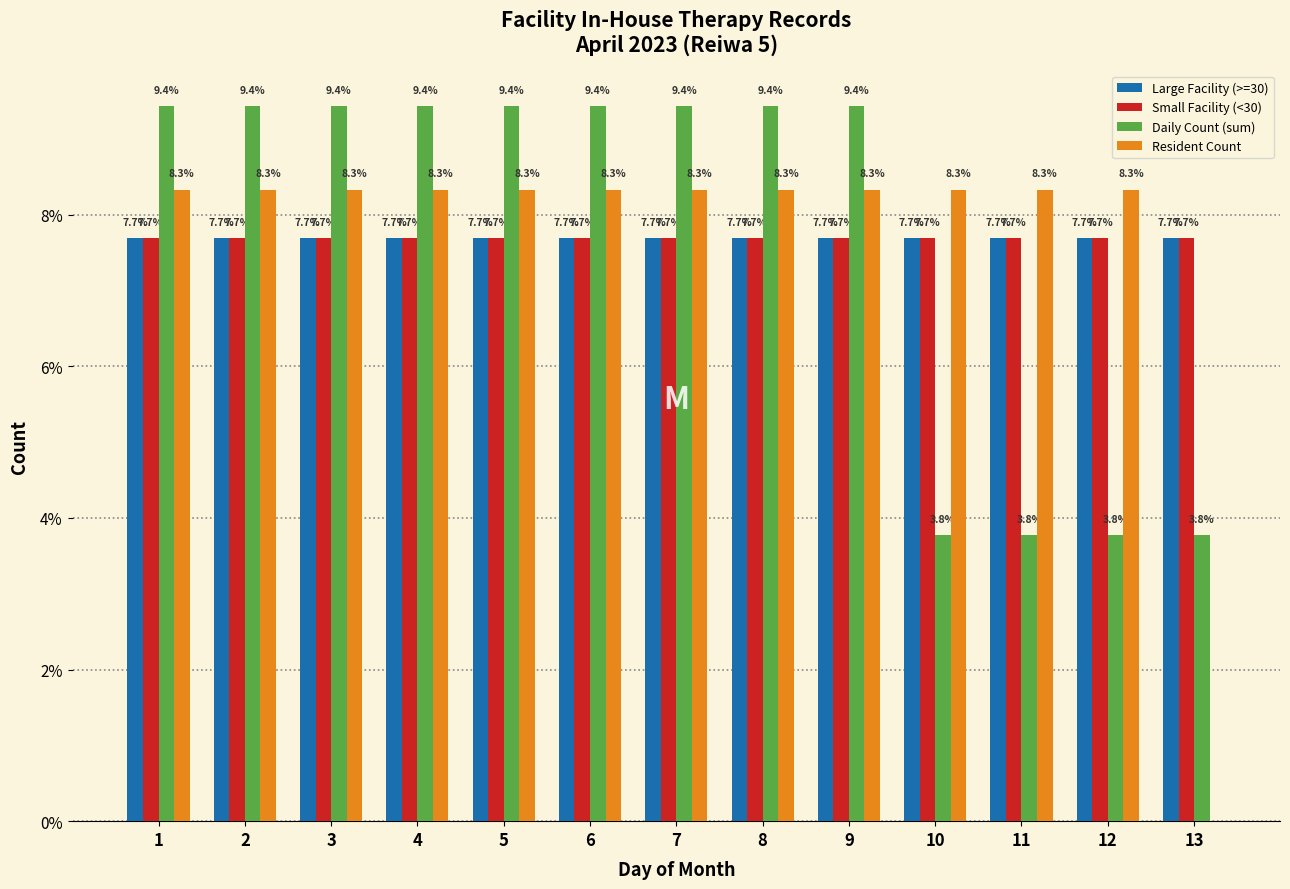

Reading right to left, extract all data points from this chart.

Large Facility (>=30): 7.7	7.7	7.7	7.7	7.7	7.7	7.7	7.7	7.7	7.7	7.7	7.7	7.7
Small Facility (<30): 7.7	7.7	7.7	7.7	7.7	7.7	7.7	7.7	7.7	7.7	7.7	7.7	7.7
Daily Count (sum): 3.8	3.8	3.8	3.8	9.4	9.4	9.4	9.4	9.4	9.4	9.4	9.4	9.4
Resident Count: 0.0	8.3	8.3	8.3	8.3	8.3	8.3	8.3	8.3	8.3	8.3	8.3	8.3